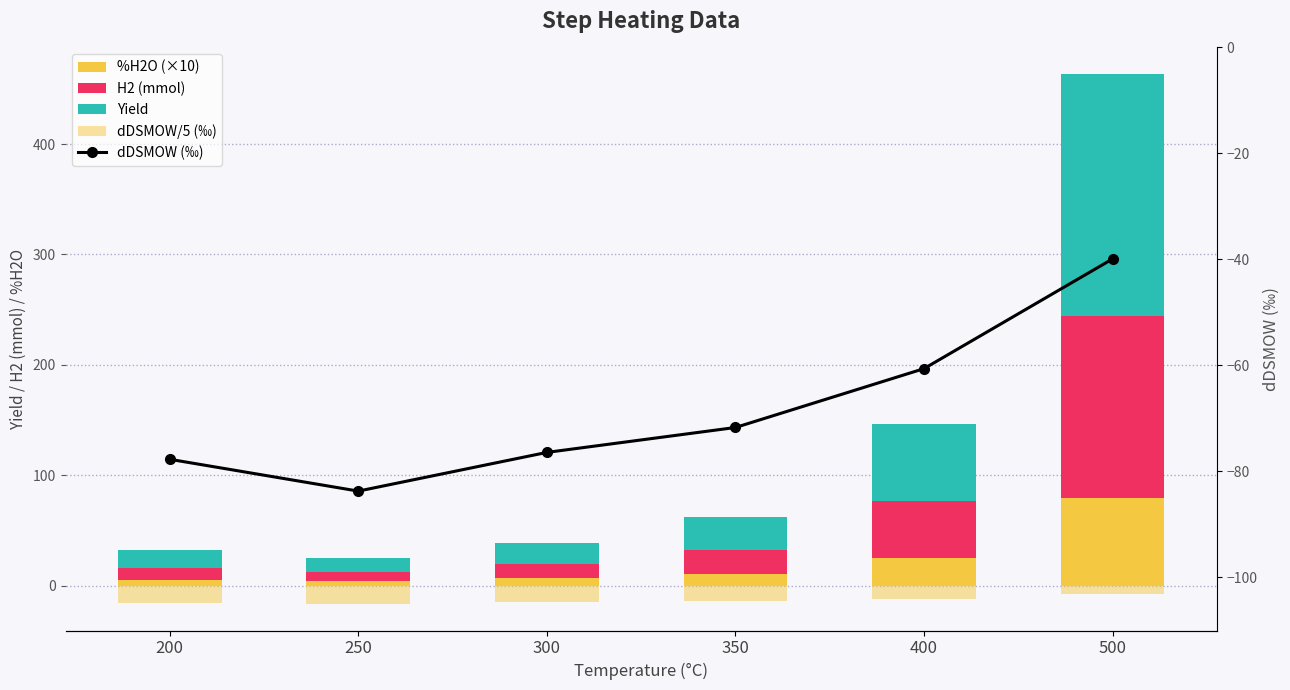

Reading left to right, extract all data points from this chart.

%H2O (×10): 5.2	4.1	6.4	10.4	24.9	79.4
H2 (mmol): 11.0	8.4	13.2	21.6	51.5	164.6
Yield: 16.1	12.7	19.0	30.1	69.8	219.6
dDSMOW/5 (‰): -15.5	-16.7	-15.3	-14.3	-12.1	-8.0
dDSMOW (‰): -77.7	-83.7	-76.4	-71.7	-60.6	-39.9